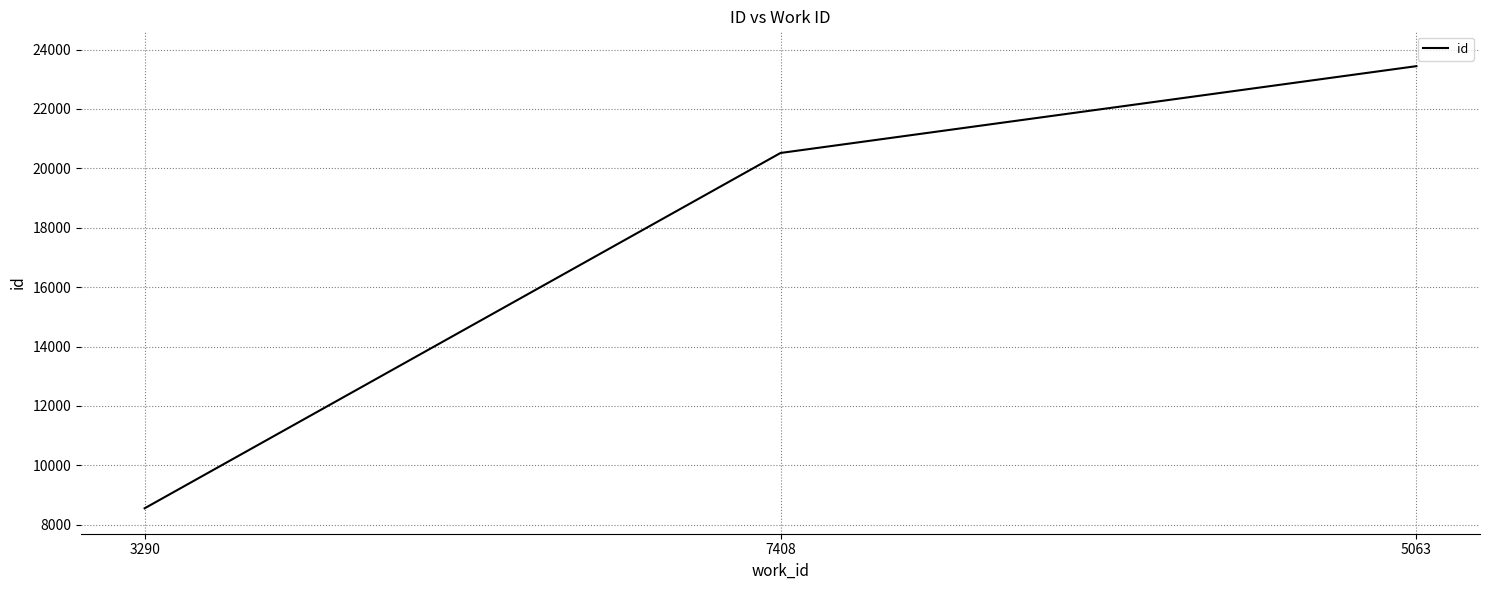

What is the greatest value displayed?

23440